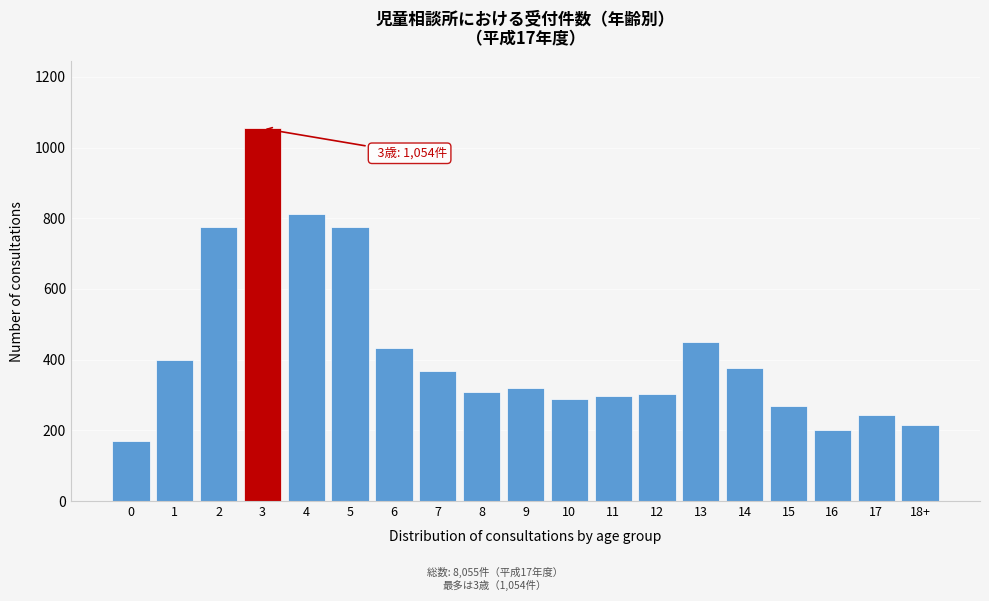

What value does the data have at 8?

307